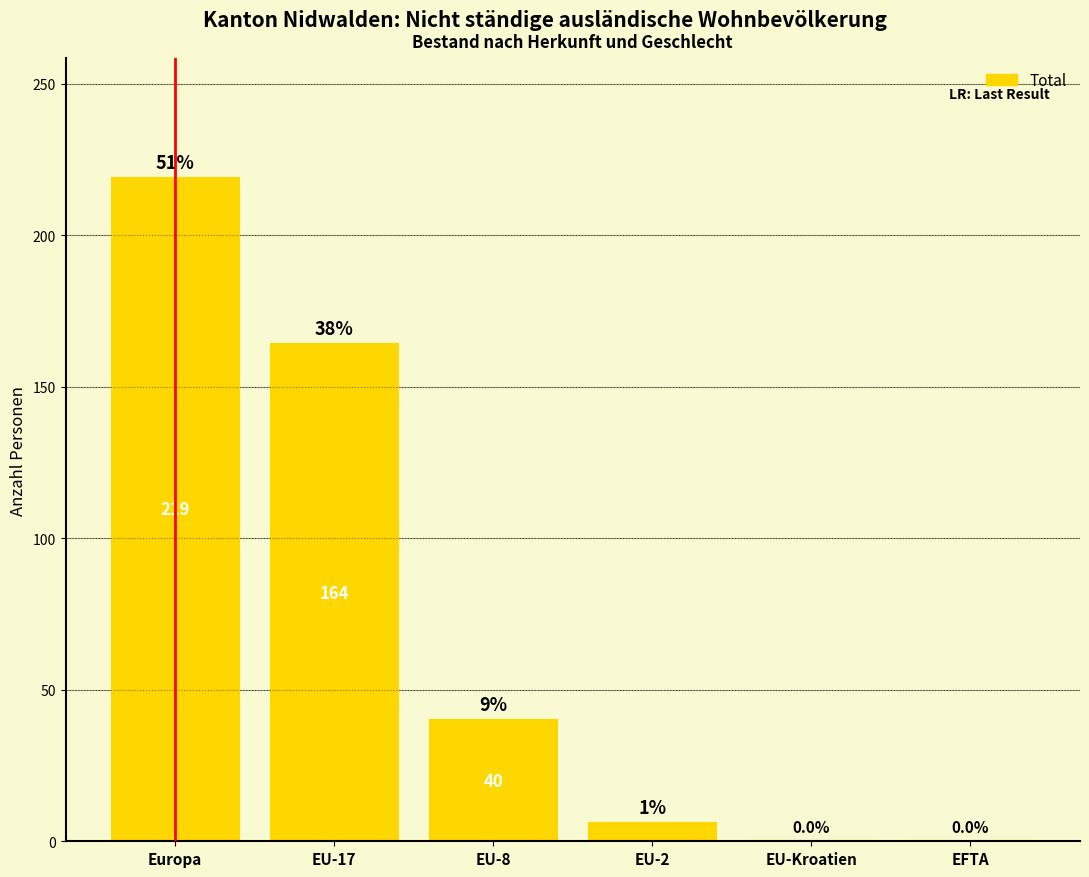

At which category does the chart reach its peak across all series?

Europa